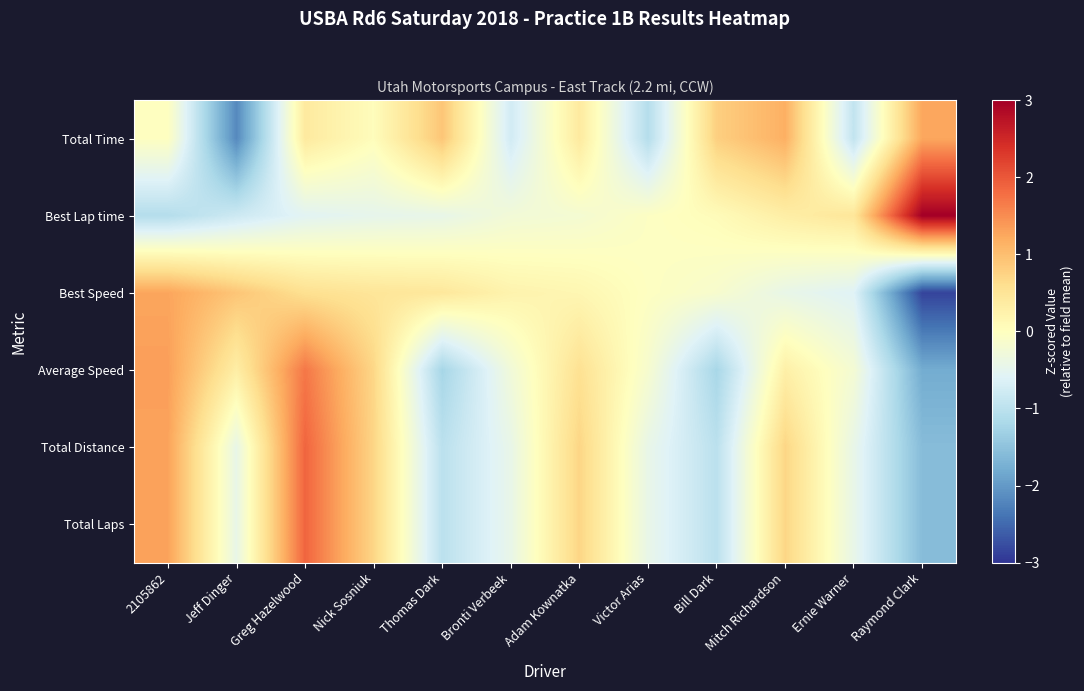

Which series has the widest spread of values?

Best Speed